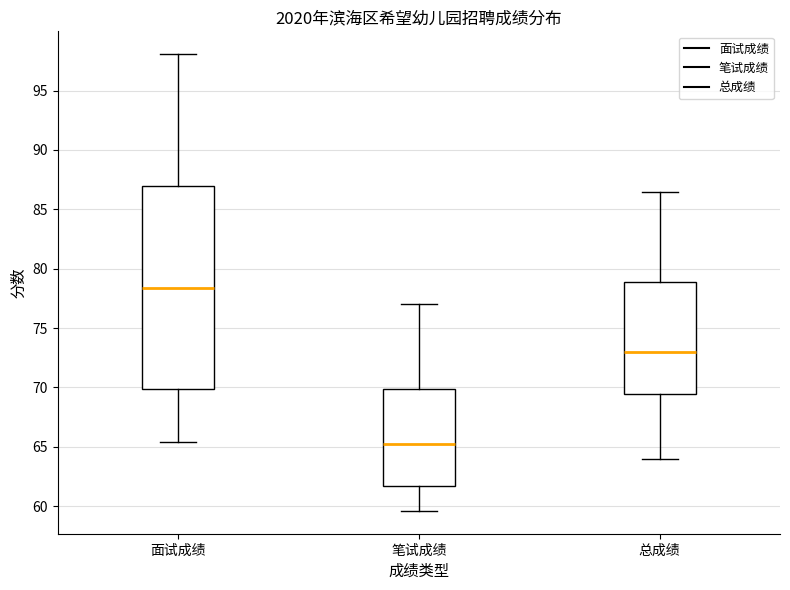

Reading left to right, transcribe this box plot: for each box, give where its median line is, the range the box spans, and where its two whiskers end, as read against the y-axis. The values are not printed on the chart, so give them approximately, as read against the axis.

面试成绩: median 78.5, box 70.0 to 87.0, whiskers 65.5 to 98.0
笔试成绩: median 65.0, box 61.5 to 70.0, whiskers 59.5 to 77.0
总成绩: median 73.0, box 69.5 to 79.0, whiskers 64.0 to 86.5